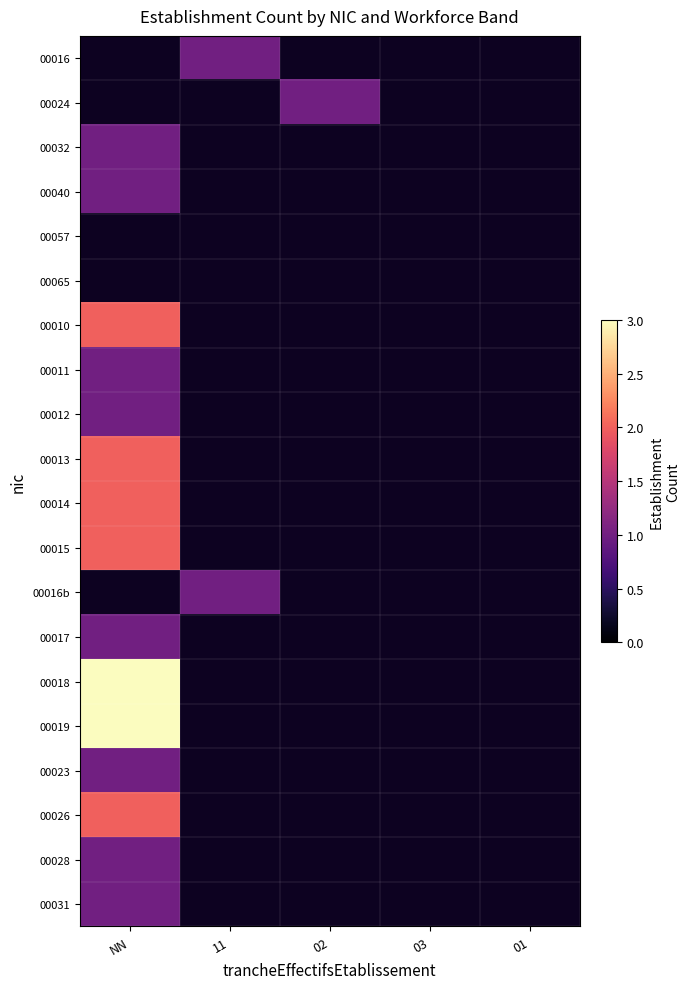

What is the maximum value for 00010?

2.0